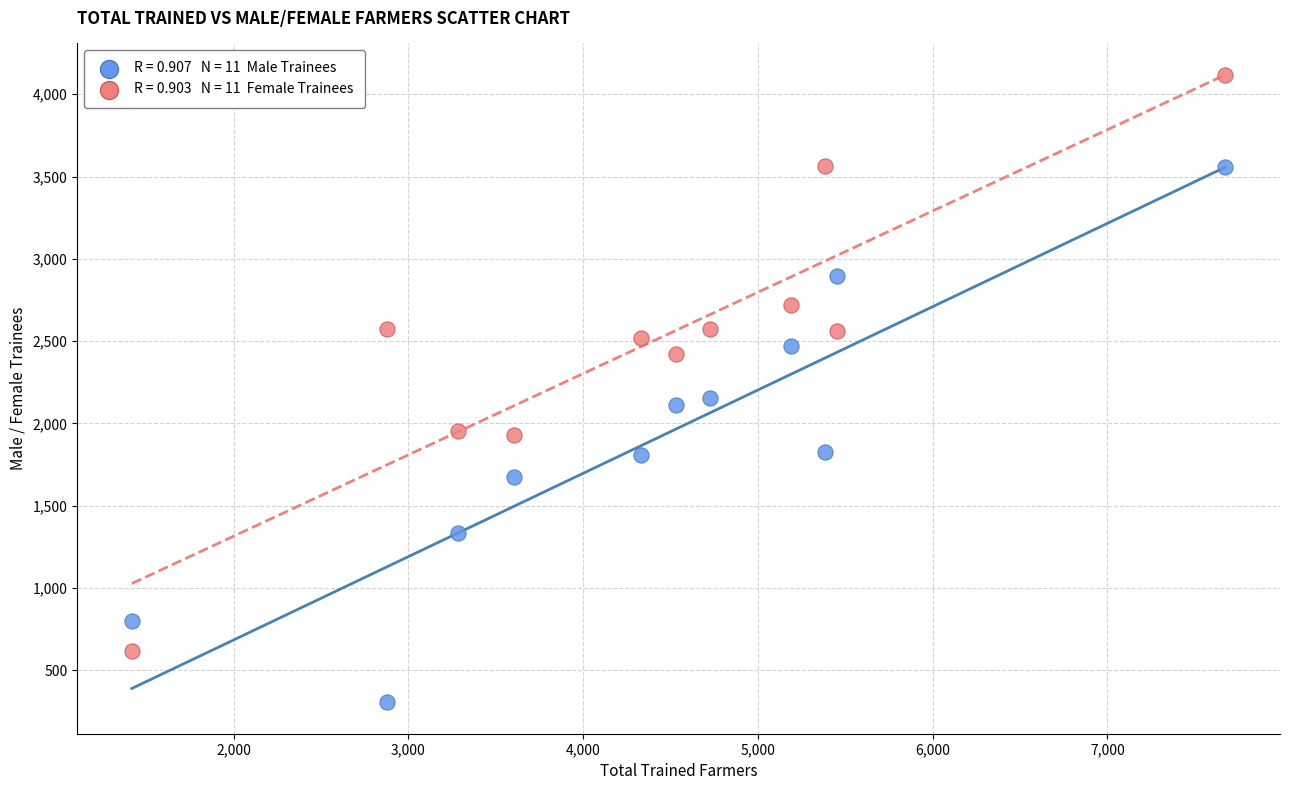

Across all data points, what is the range of Y values (max minus min)?

3809